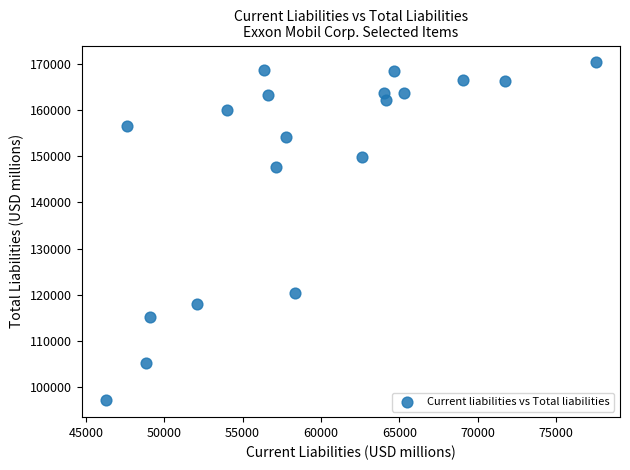

What is the range of Y values (max minus min)?

73159